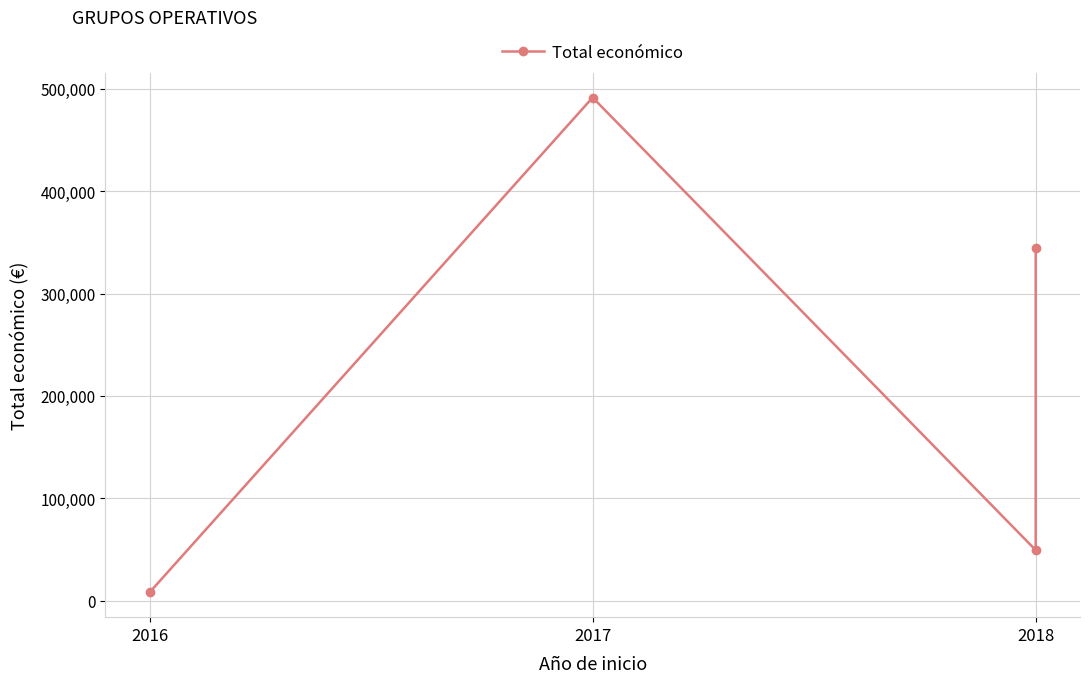

What is the maximum value shown in the chart?

491483